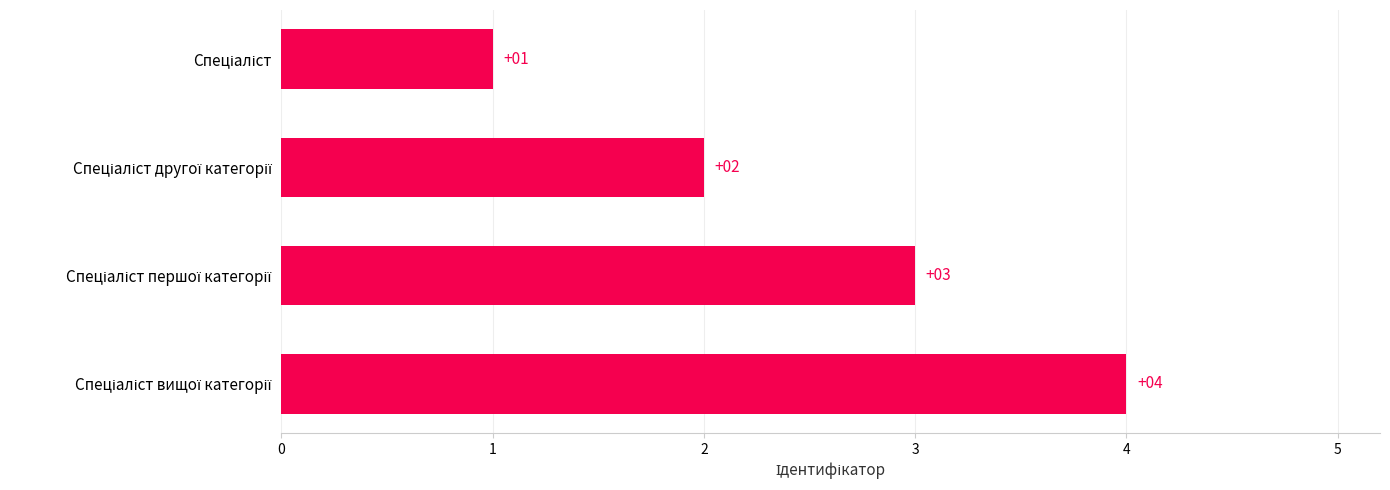

Count the values in the range 2 to 4.

3